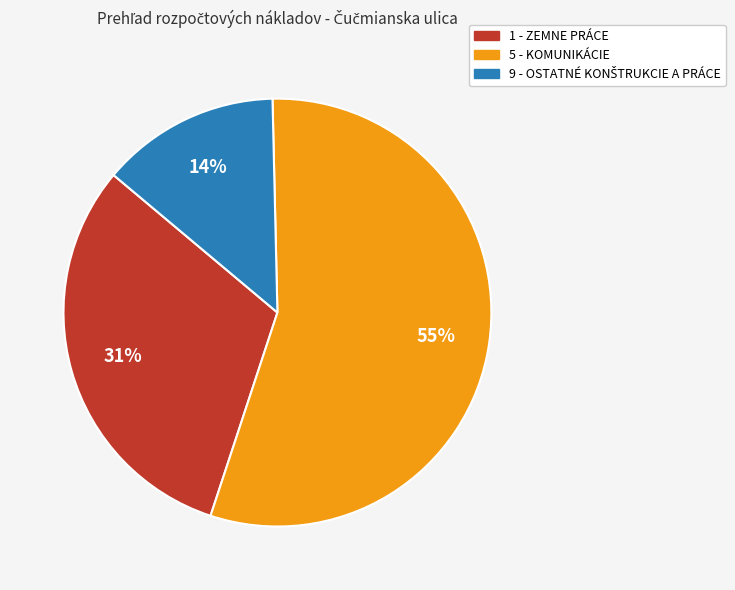

To the nearest percent, what percentage of the pie is 1 - ZEMNE PRÁCE?

31%